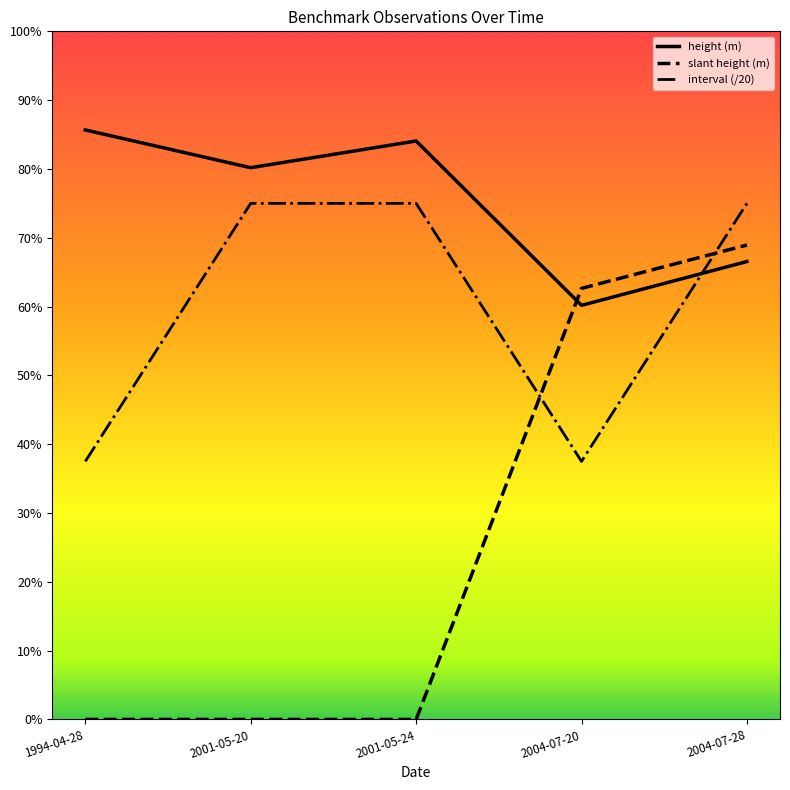

What are all the series names shown in the legend?

height (m), slant height (m), interval (/20)